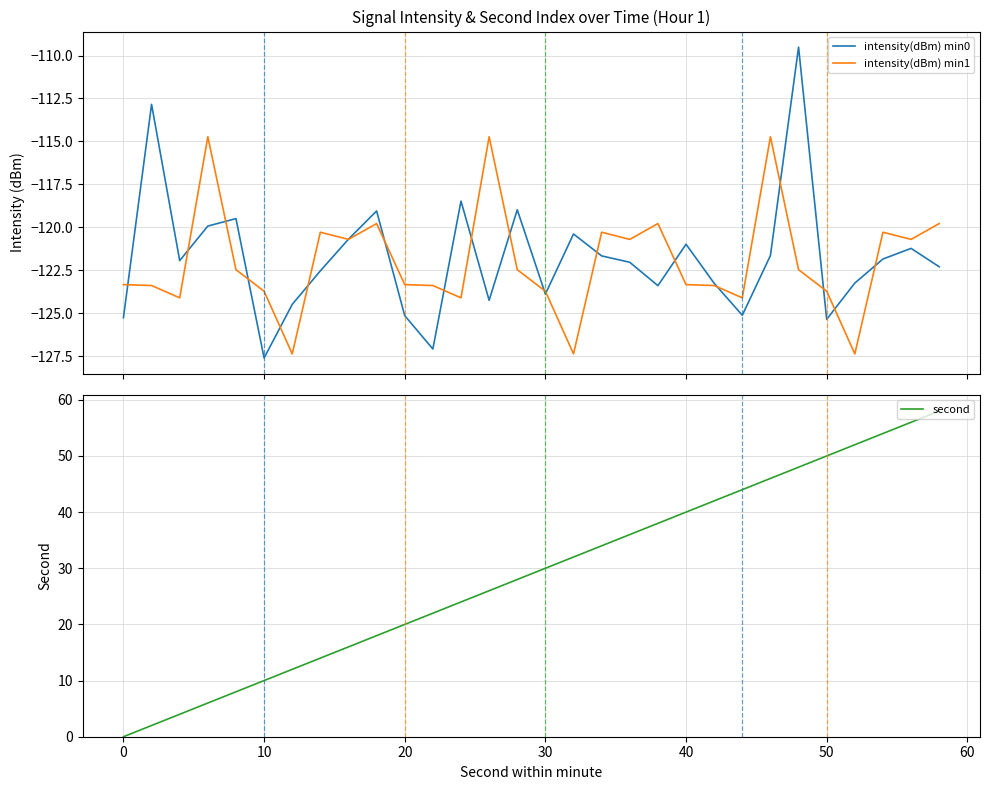

Reading left to right, transcribe all the data shown in this chart.

intensity(dBm) min0: -125.3	-112.8	-121.9	-119.9	-119.5	-127.6	-124.5	-122.5	-120.7	-119.0	-125.1	-127.1	-118.5	-124.2	-119.0	-123.9	-120.4	-121.7	-122.0	-123.4	-121.0	-123.3	-125.1	-121.6	-109.5	-125.3	-123.2	-121.8	-121.2	-122.3
intensity(dBm) min1: -123.3	-123.4	-124.1	-114.7	-122.5	-123.7	-127.4	-120.3	-120.7	-119.8	-123.3	-123.4	-124.1	-114.7	-122.5	-123.7	-127.4	-120.3	-120.7	-119.8	-123.3	-123.4	-124.1	-114.7	-122.5	-123.7	-127.4	-120.3	-120.7	-119.8
second: 0.0	2.0	4.0	6.0	8.0	10.0	12.0	14.0	16.0	18.0	20.0	22.0	24.0	26.0	28.0	30.0	32.0	34.0	36.0	38.0	40.0	42.0	44.0	46.0	48.0	50.0	52.0	54.0	56.0	58.0